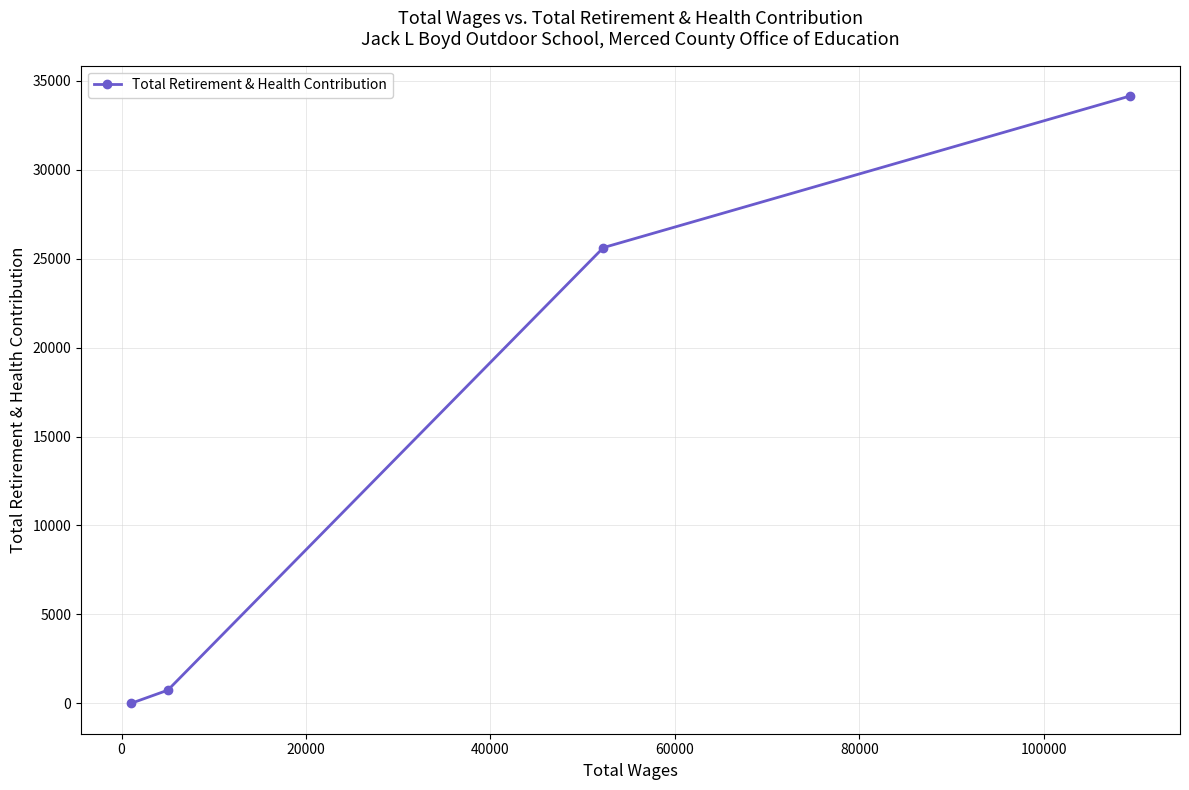

What is the maximum value shown in the chart?

34147